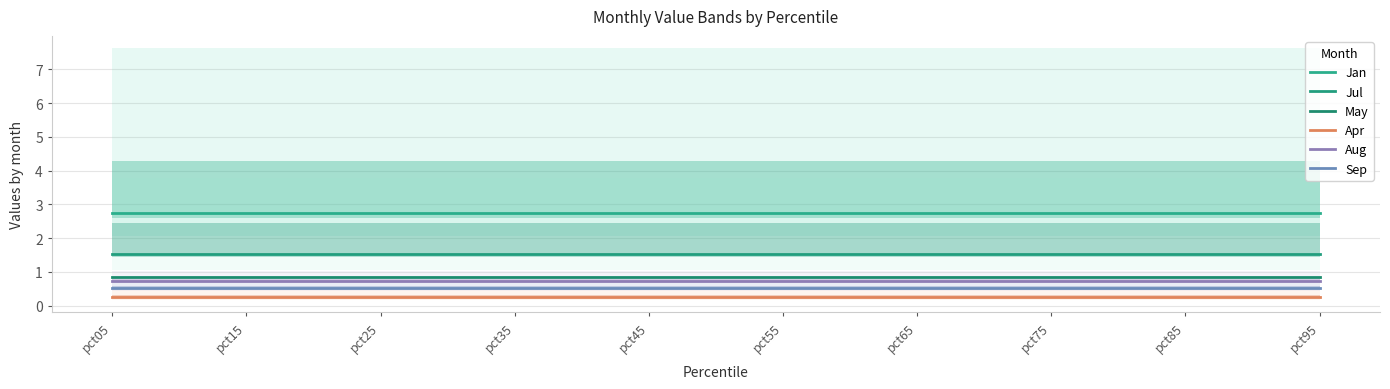

Rank the series by their maximum value, from lowest to highest.

Apr, Sep, Aug, May, Jul, Jan